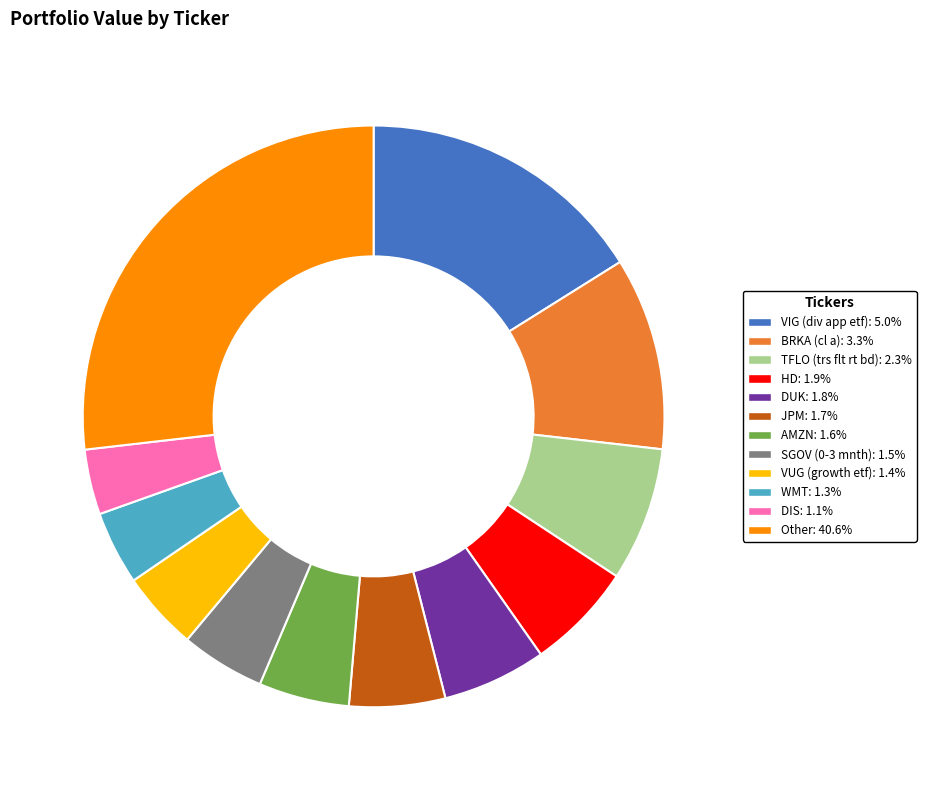

Does any single category account for the majority?

No